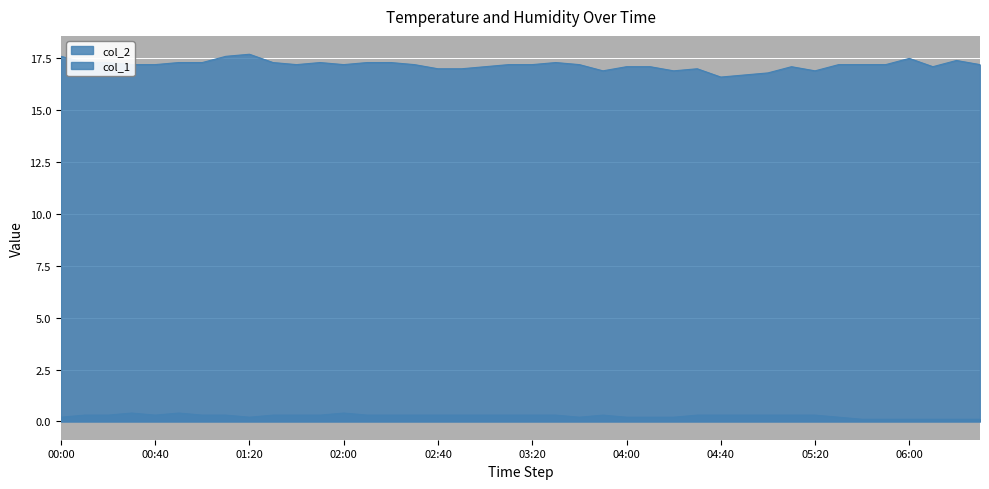

What are all the series names shown in the legend?

col_2, col_1